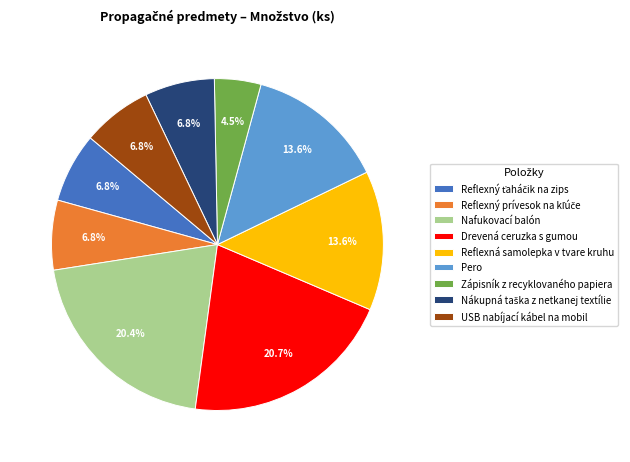

What percentage do Pero and Nafukovací balón together represent?

34.0%